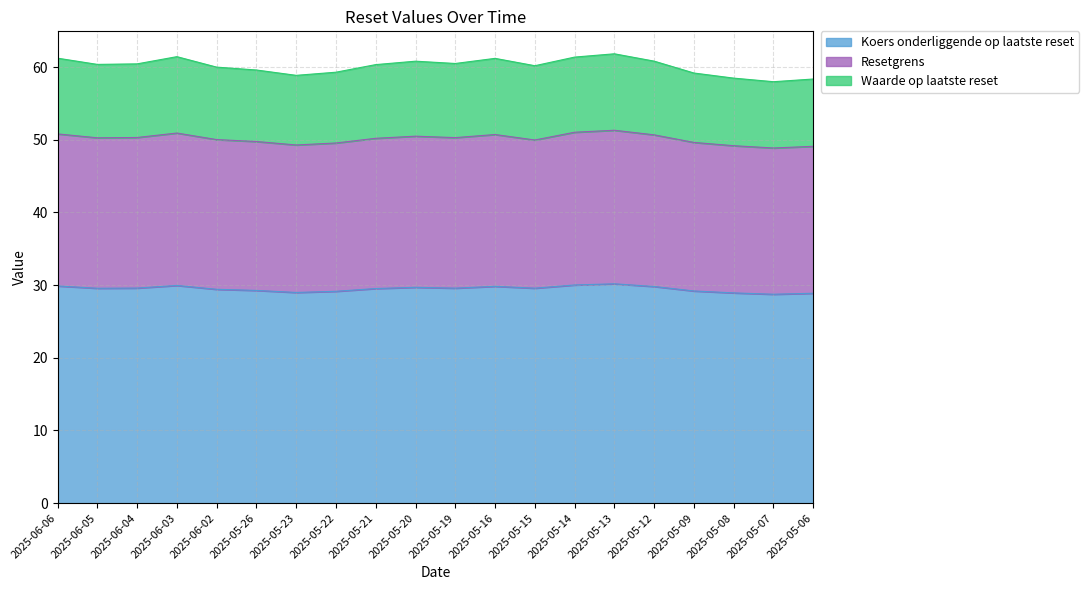

What is the difference between the Resetgrens values at 2025-05-22 and 2025-06-05?

0.7